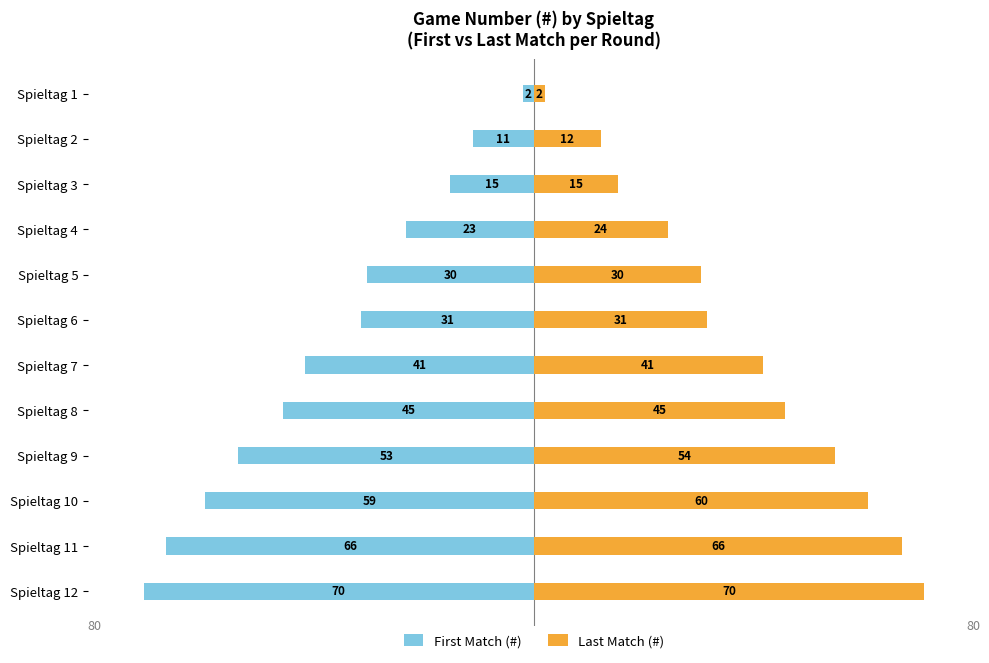

Is it true that First Match (#) equals -17 at Spieltag 9?

False